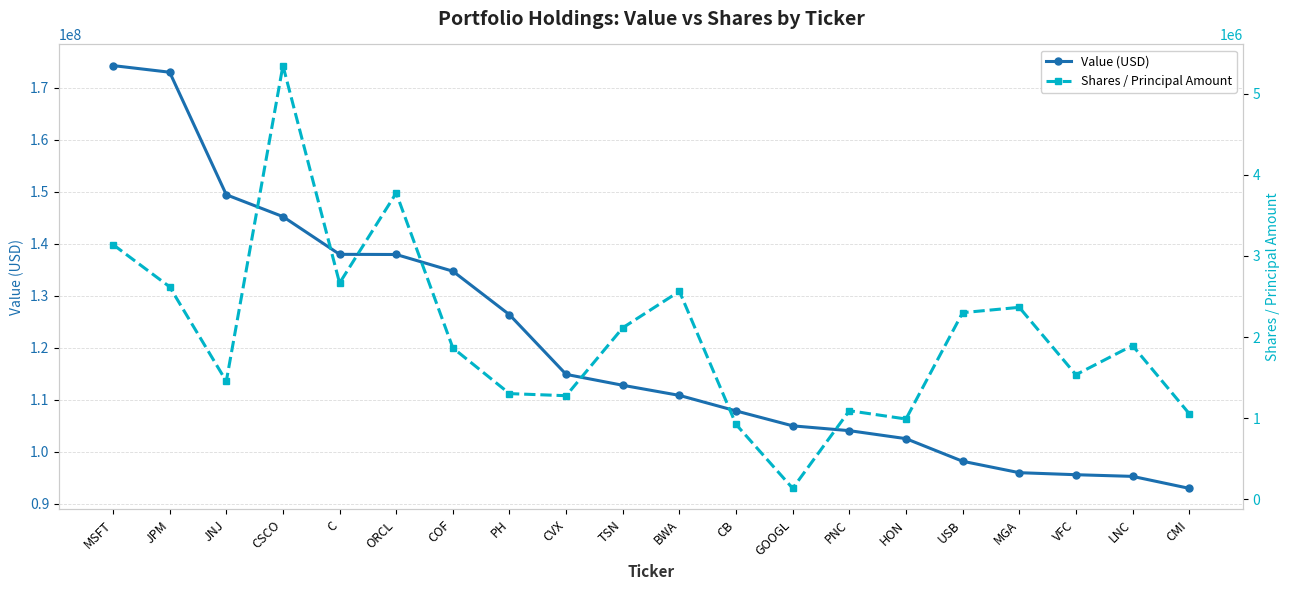

How many lines are shown in the chart?

2